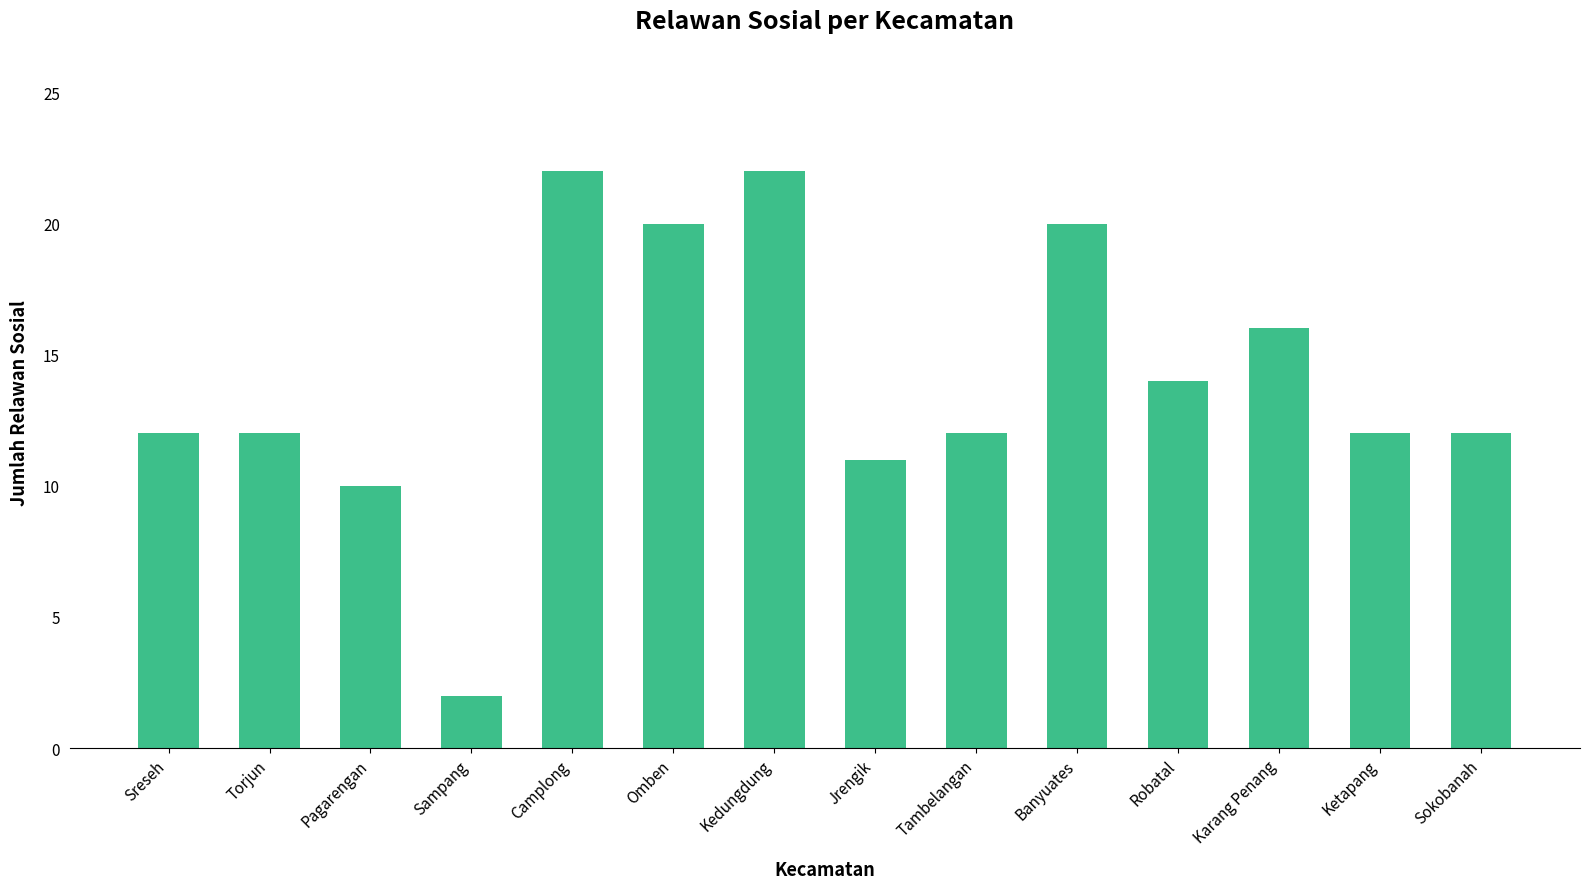

Which label corresponds to the smallest value in the chart?

Sampang